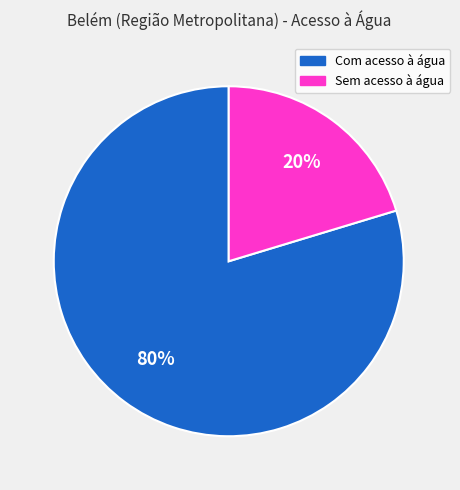

Do Com acesso à água and Sem acesso à água together represent more than half of the pie?

Yes